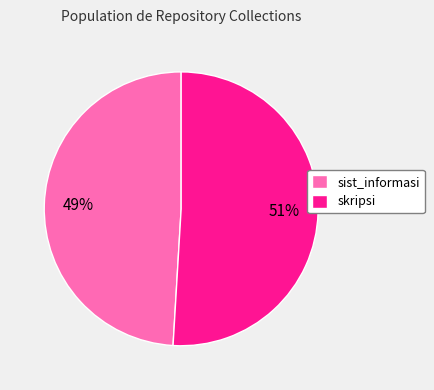

Which has a higher value, sist_informasi or skripsi?

skripsi